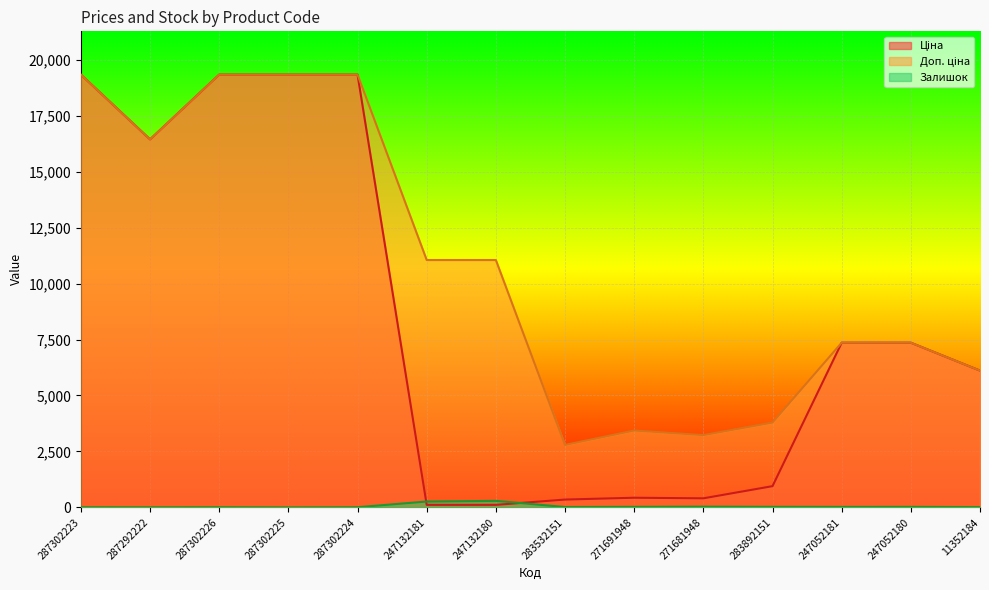

What position from the left is 287302226?

3